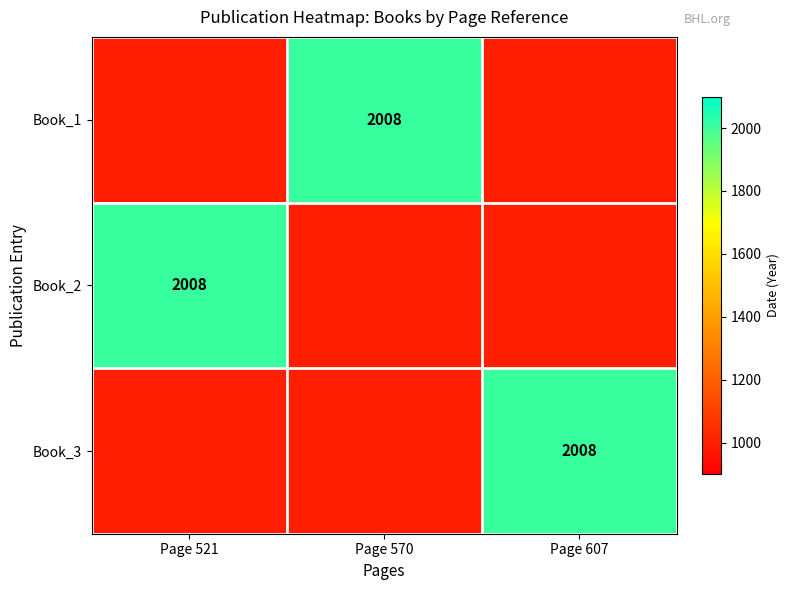

How many distinct data groups are displayed?

3